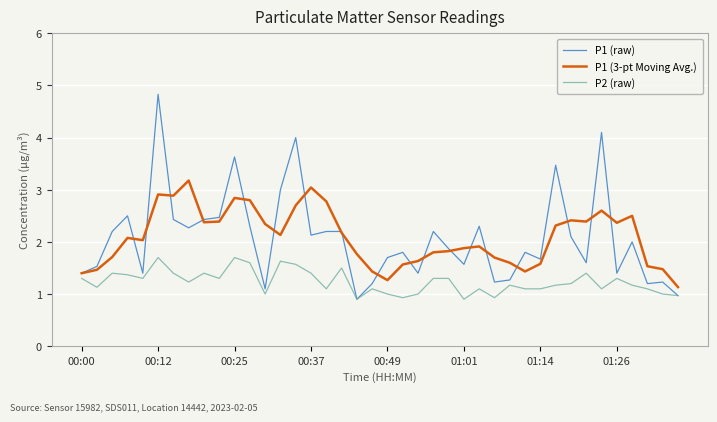

What is the minimum value for P1 (raw)?

0.9